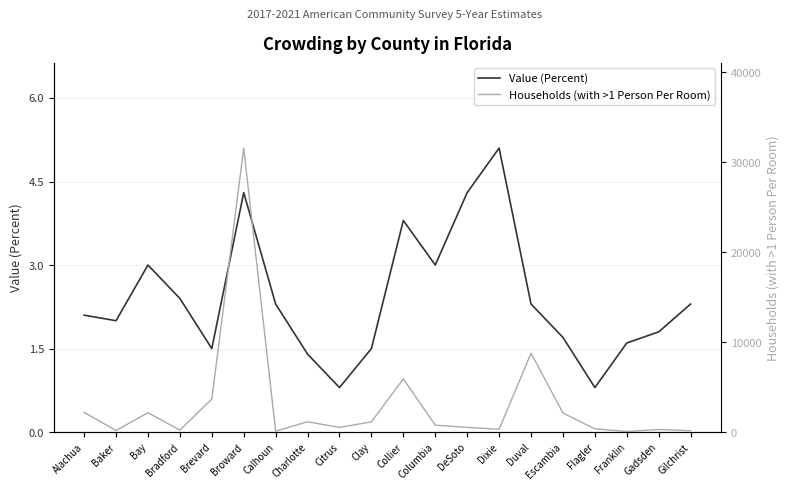

Between Bradford and Dixie, which series saw the biggest shift?

Households (with >1 Person Per Room)